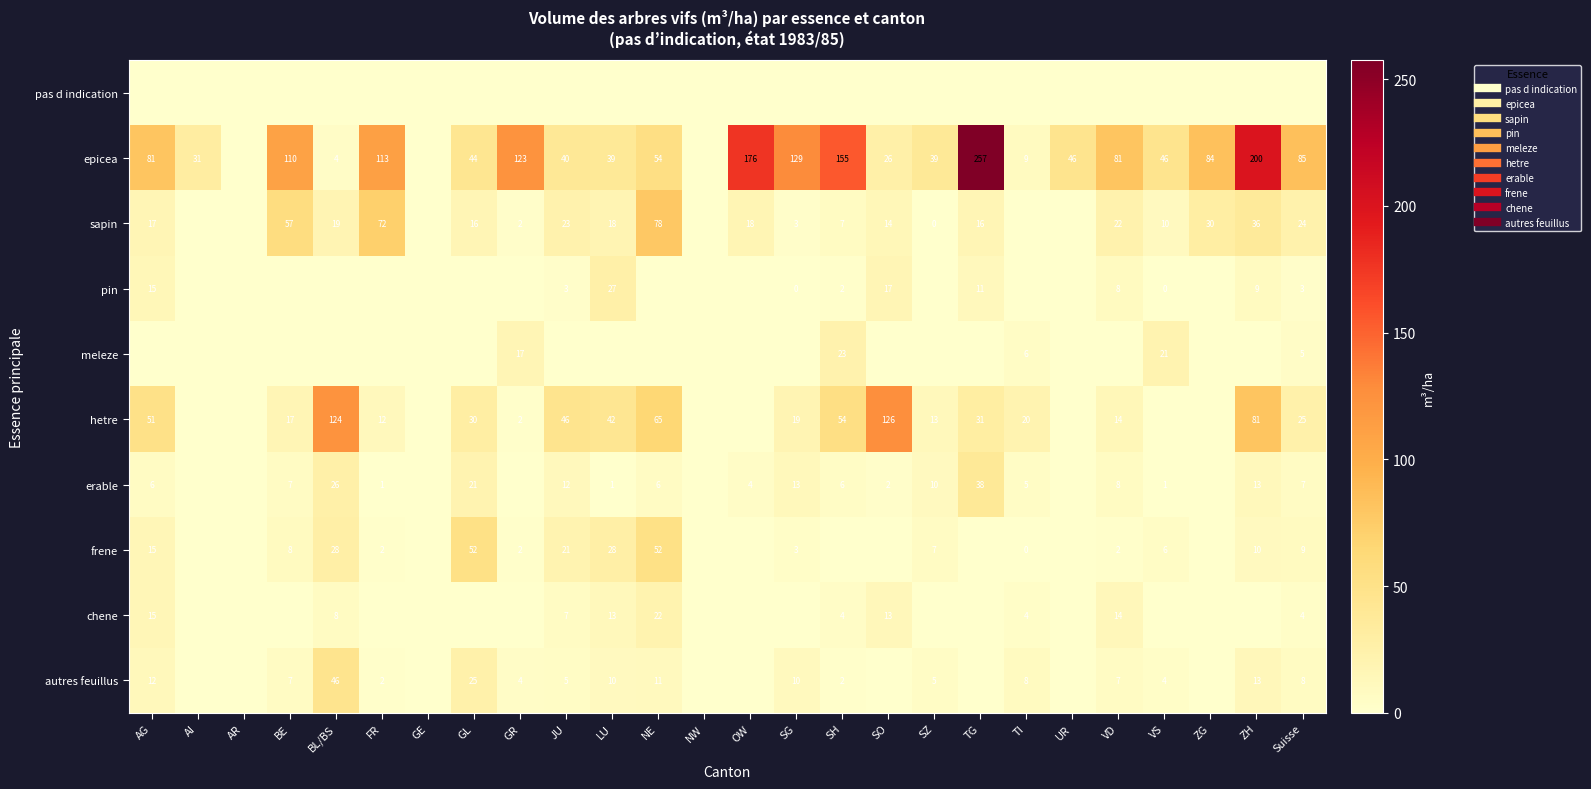

What is the average value of the epicea series?

75.9